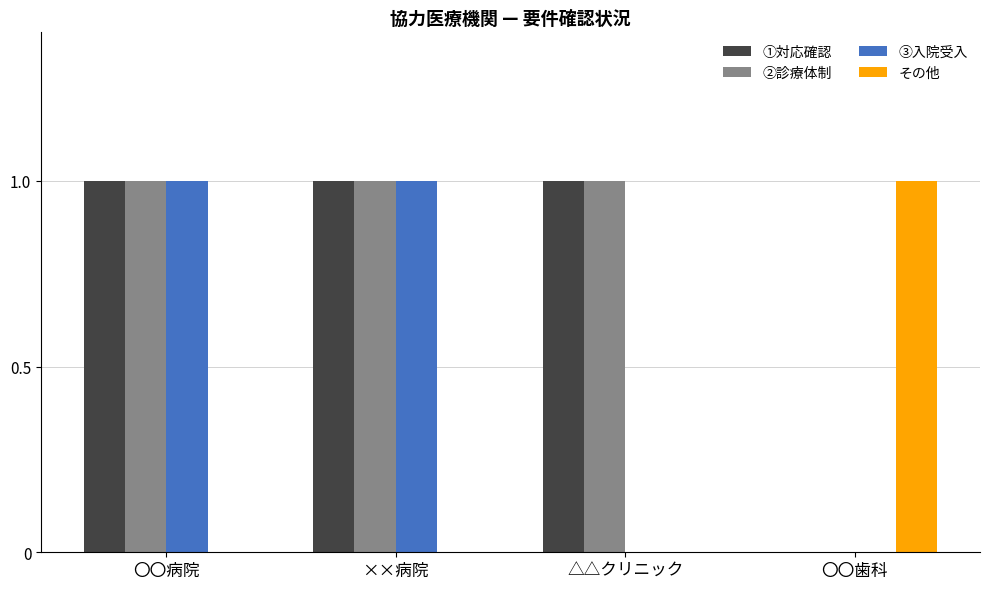

What is the spread (max minus min) of values at ××病院?

1